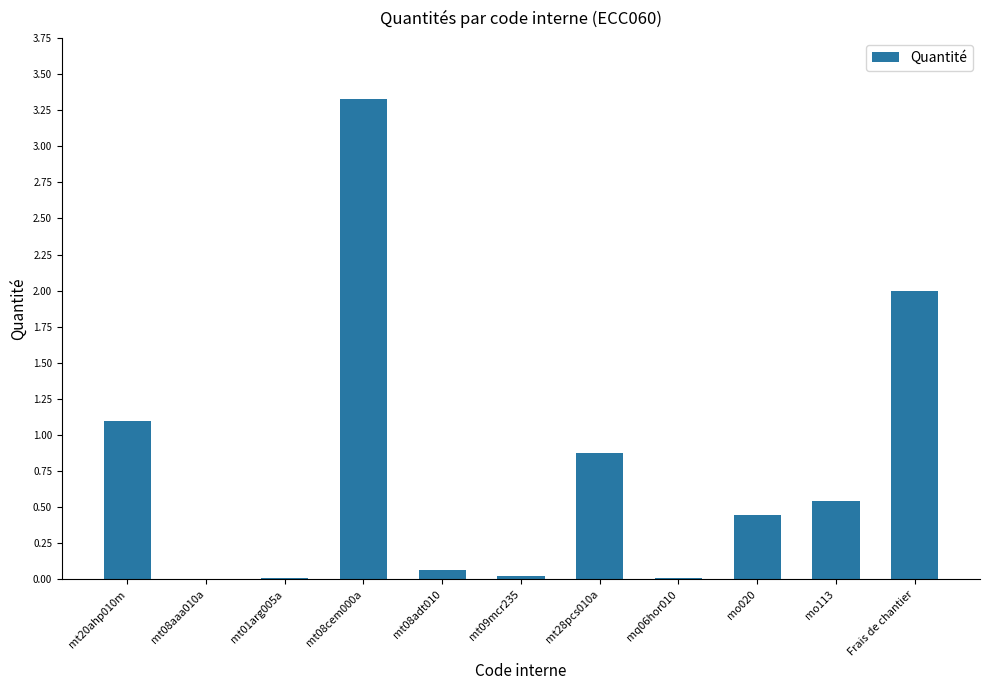

What is the maximum value shown in the chart?

3.3